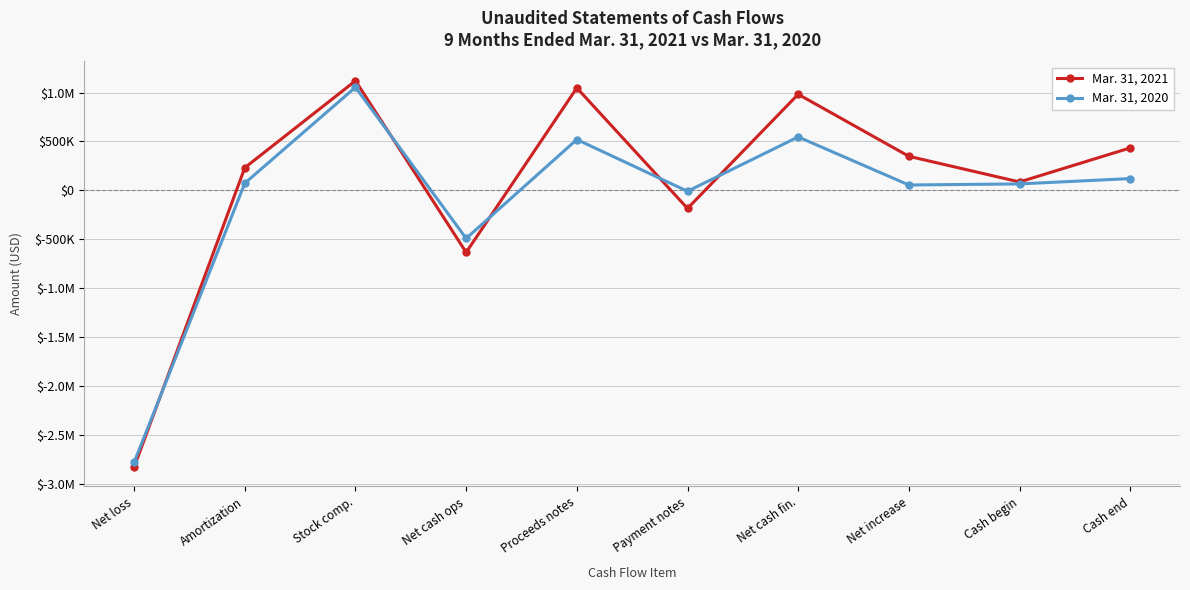

What are all the series names shown in the legend?

Mar. 31, 2021, Mar. 31, 2020